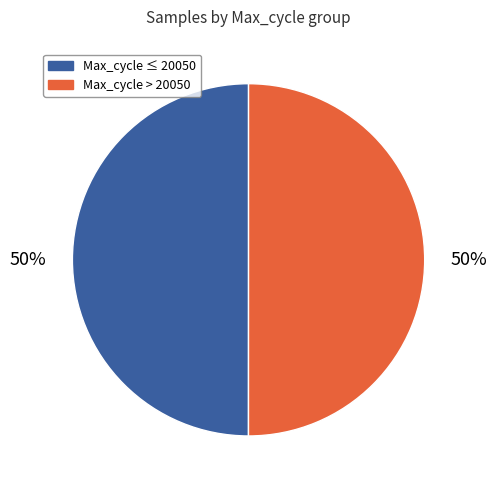

To the nearest percent, what is the average slice percentage?

50%